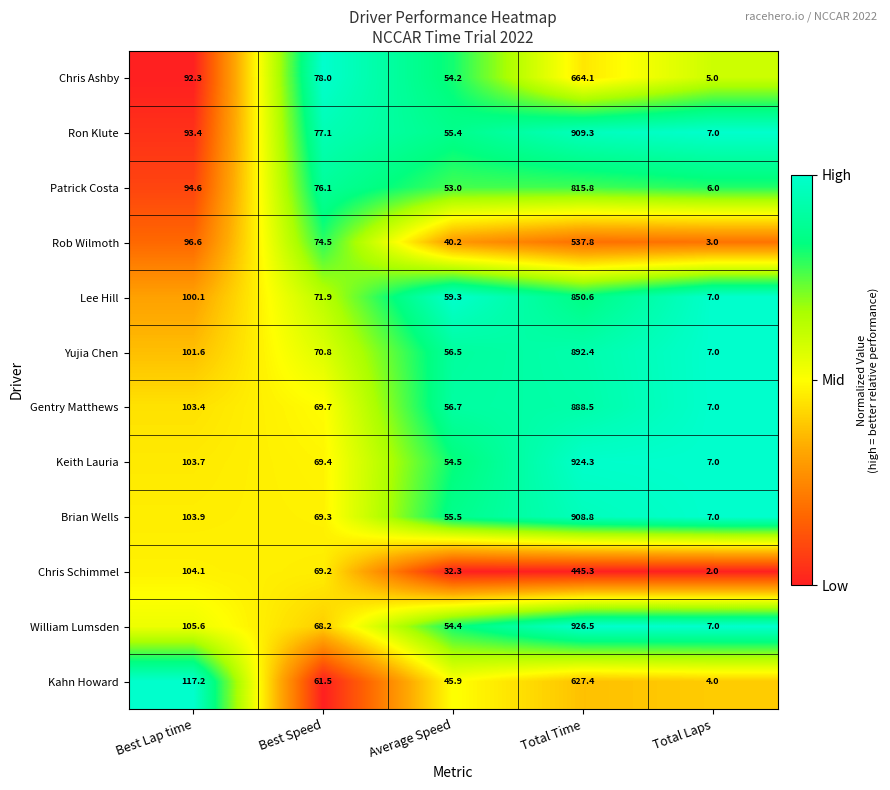

What is the total value across all series at Best Lap time?

1216.5